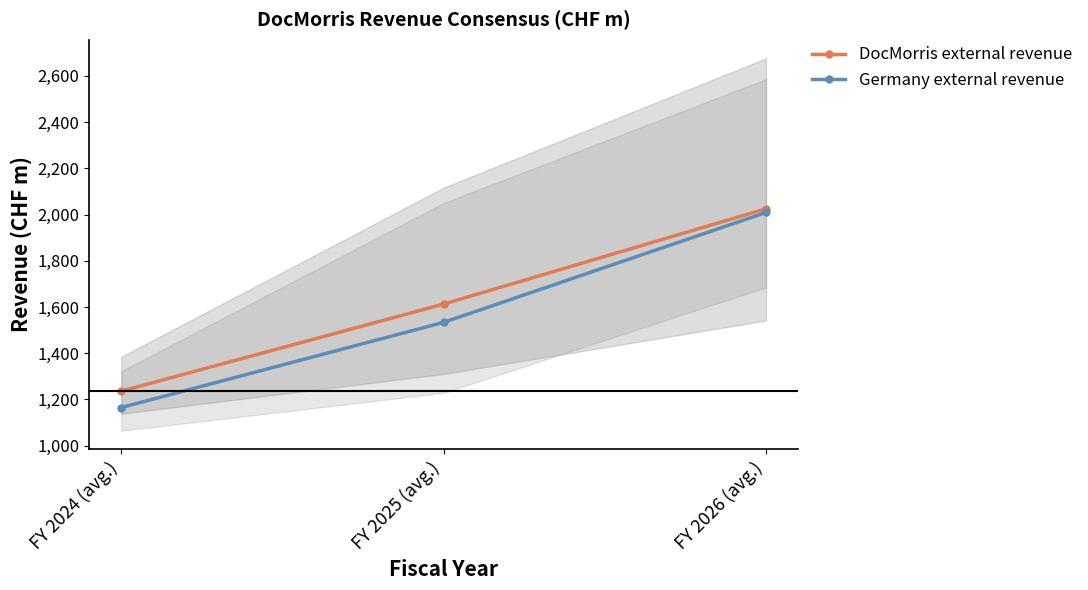

What is the label of the 2nd point from the right?

FY 2025 (avg.)